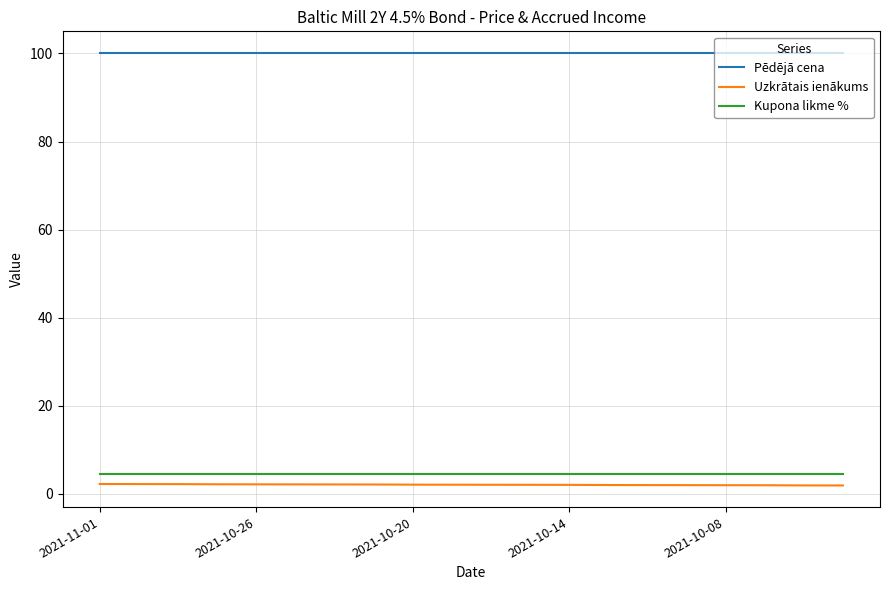

Which series has the largest total across all categories?

Pēdējā cena